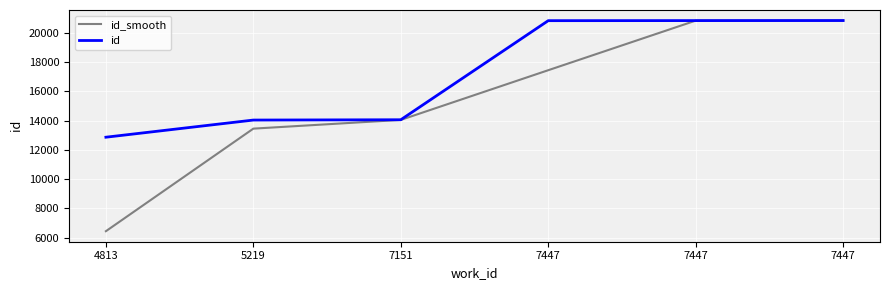

What is the sum of the id_smooth values at 5219 and 7151?

27507.5